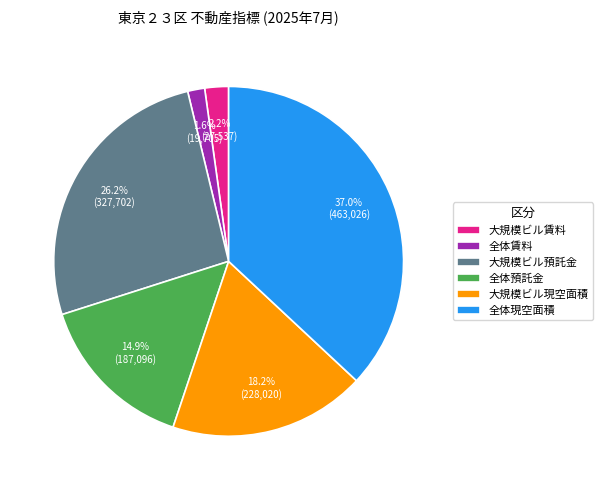

To the nearest percent, what portion does 大規模ビル賃料 represent?

2%